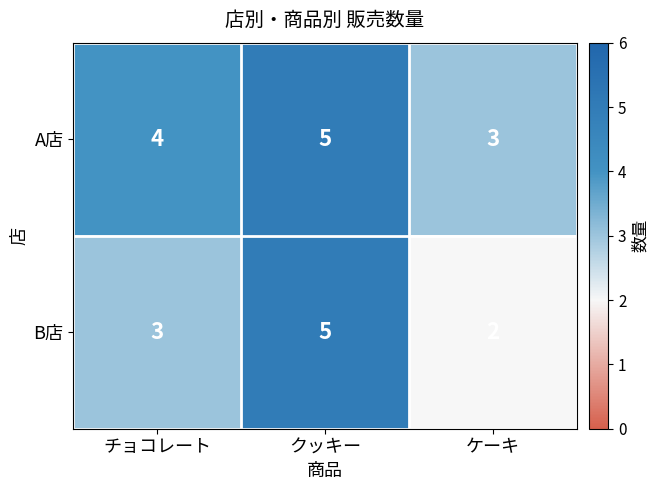

Which series has the largest range (max minus min)?

B店